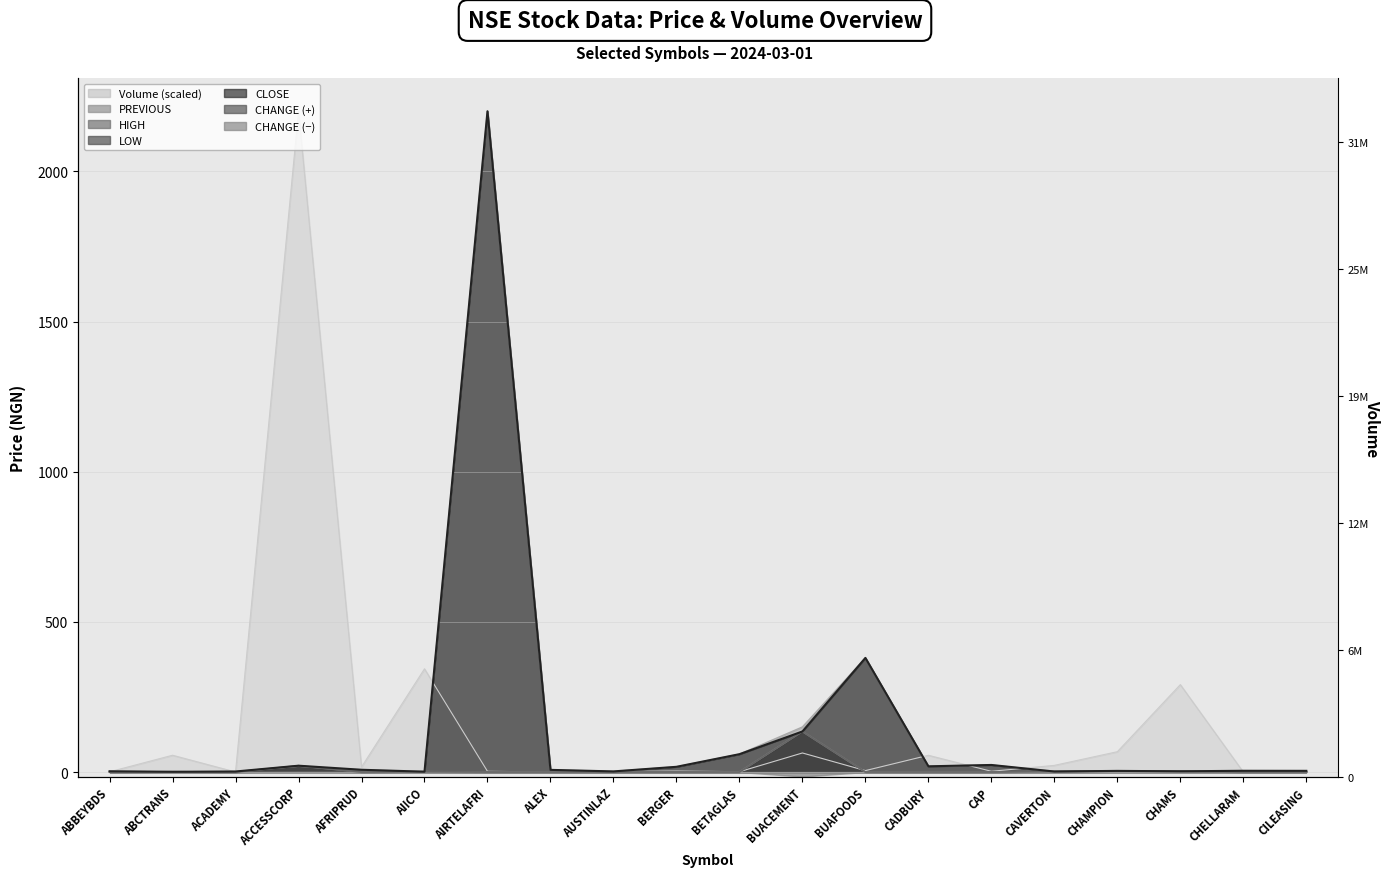

Rank the series at ABBEYBDS from highest to lowest value.

PREVIOUS, CLOSE, VOLUME, HIGH, LOW